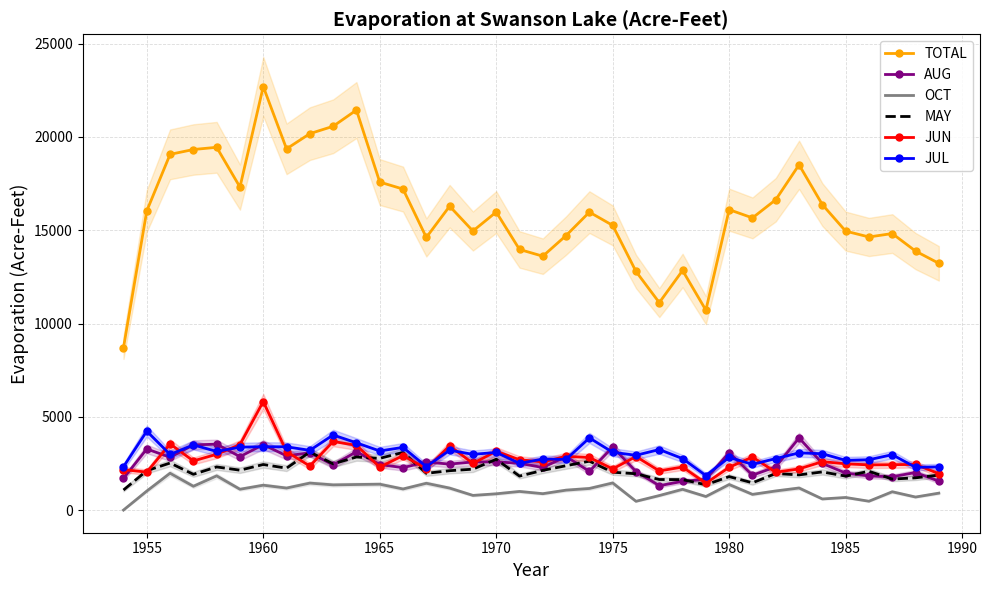

The value of MAY at 1975 is 608. True or false?

False